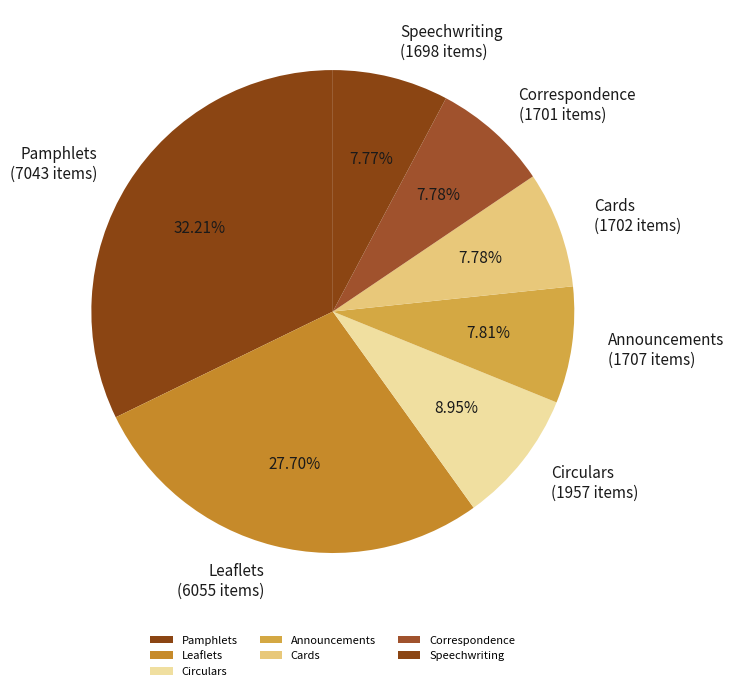

Does Announcements account for over 50% of the chart?

No